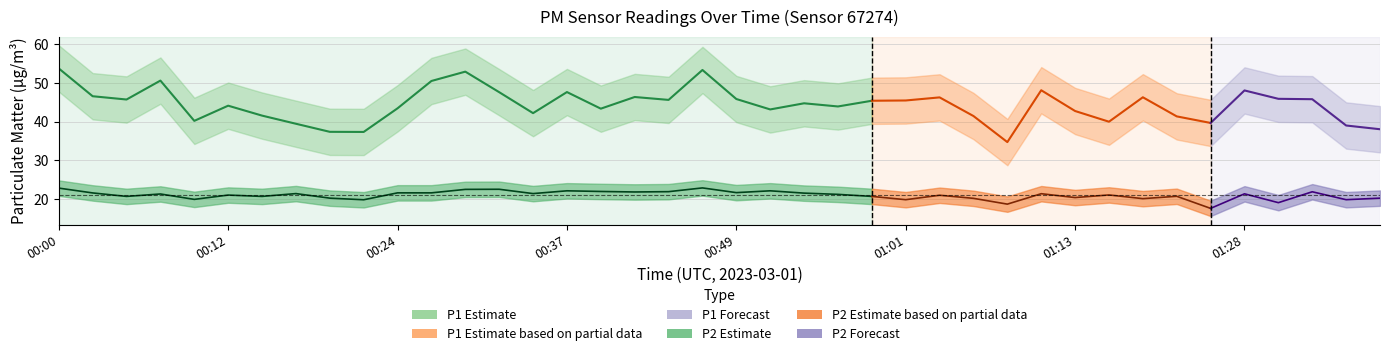

What position from the right is 01:01?

15